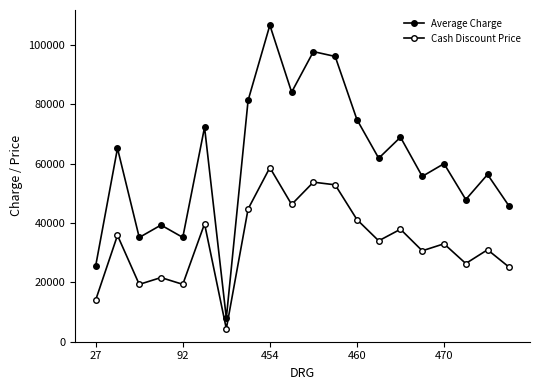

At which label is Cash Discount Price closest to 31530?

18